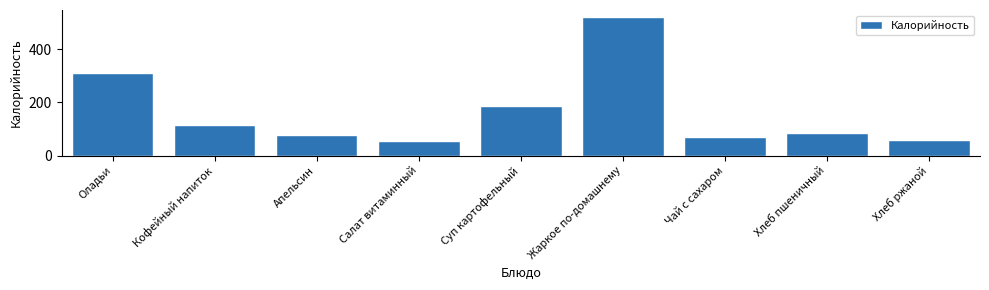

Reading left to right, what are all the values shown in this chart?

Оладьи=310	Кофейный напиток=116	Апельсин=77	Салат витаминный=55	Суп картофельный=185	Жаркое по-домашнему=521	Чай с сахаром=69	Хлеб пшеничный=84	Хлеб ржаной=59